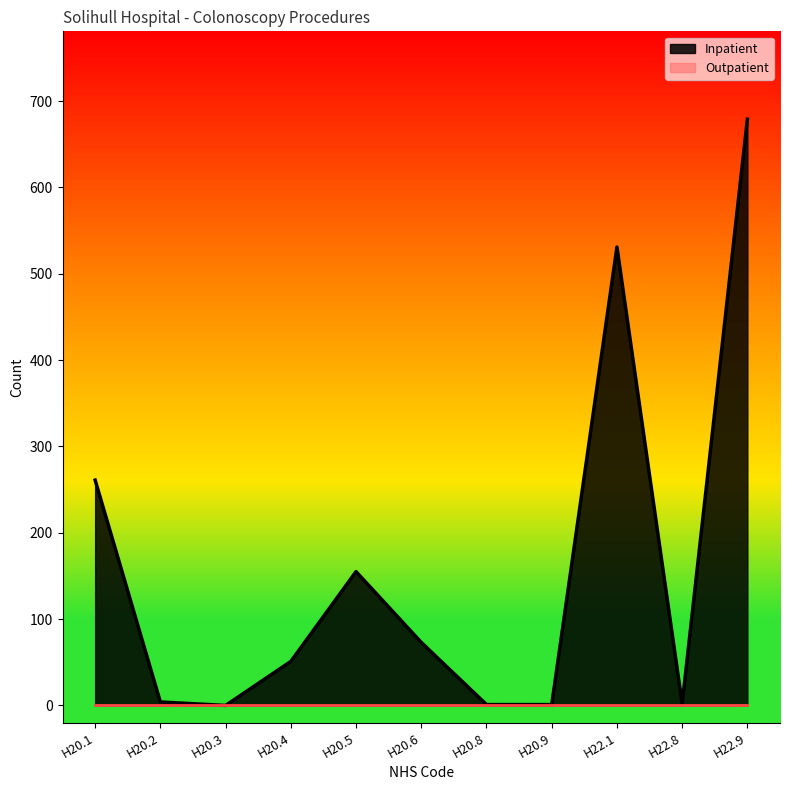

What is the maximum value shown in the chart?

679